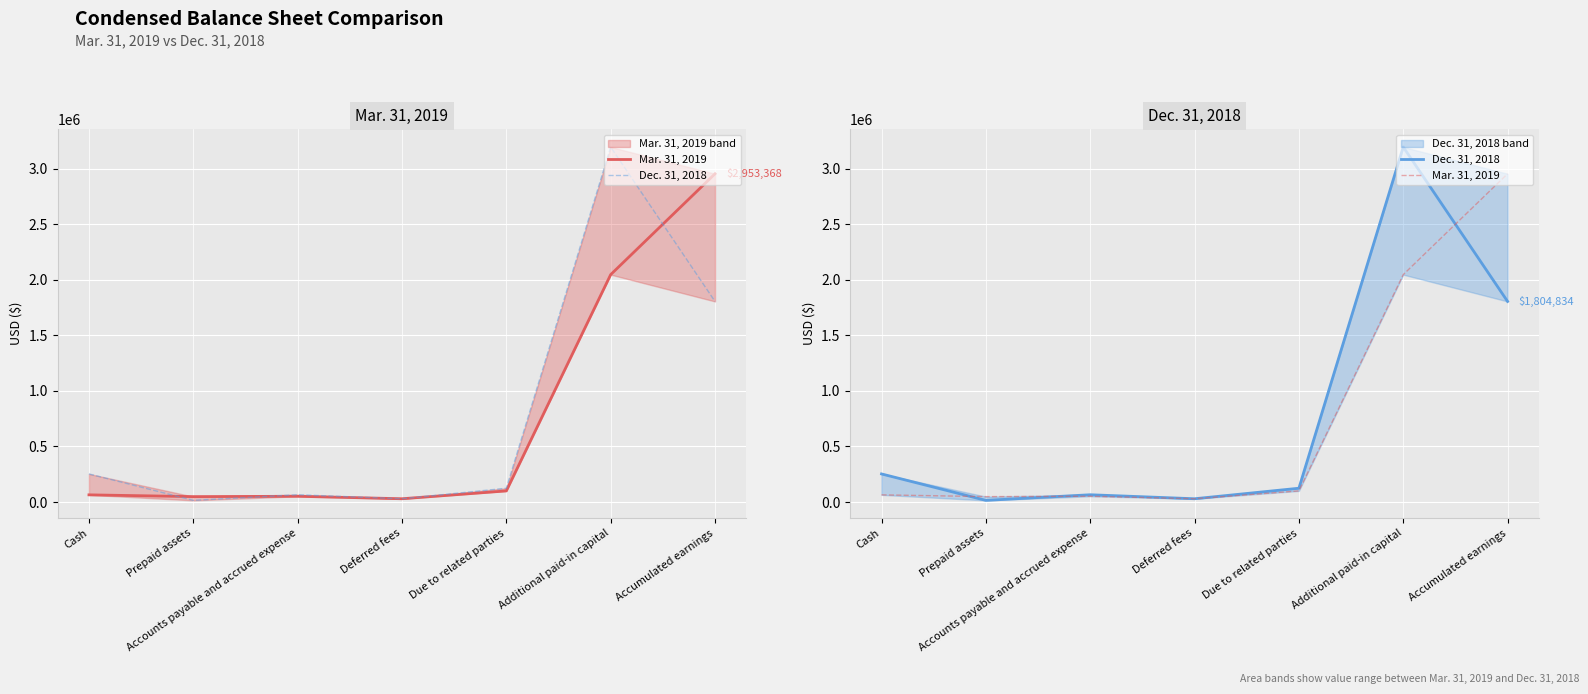

What is the label of the 1st point from the right?

Accumulated earnings